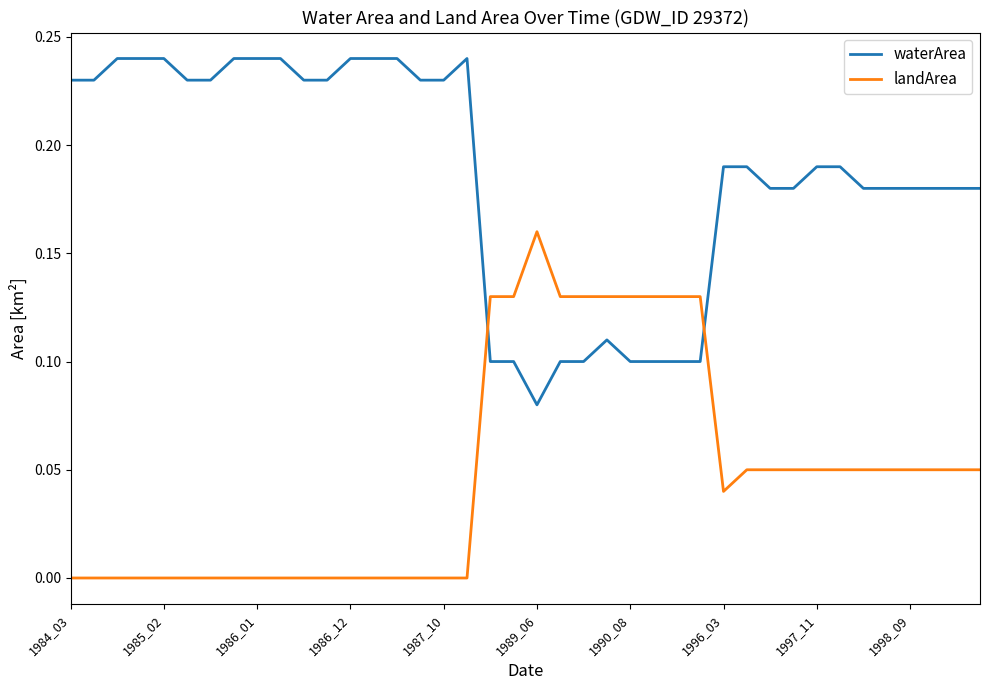

Which series has the largest total across all categories?

waterArea